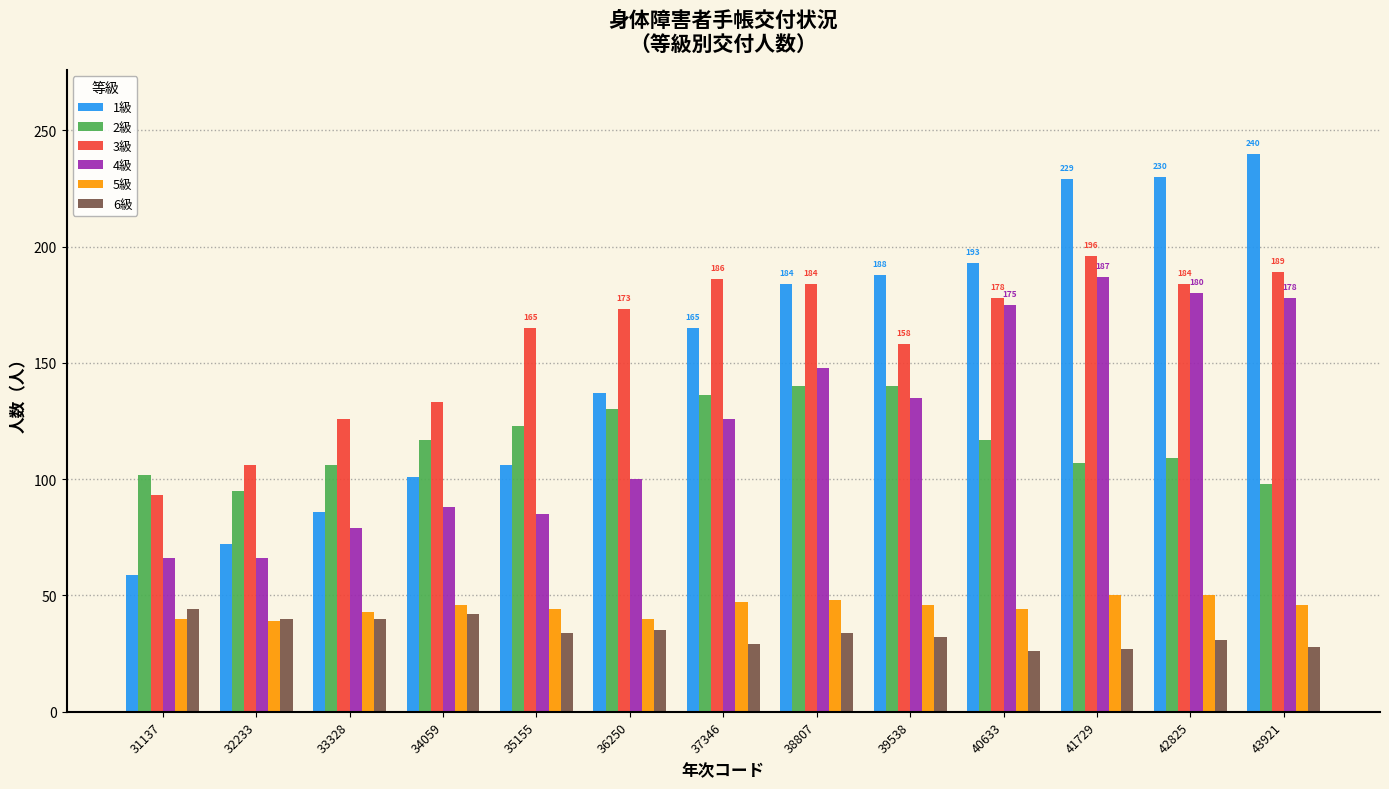

What is the smallest value displayed?

26